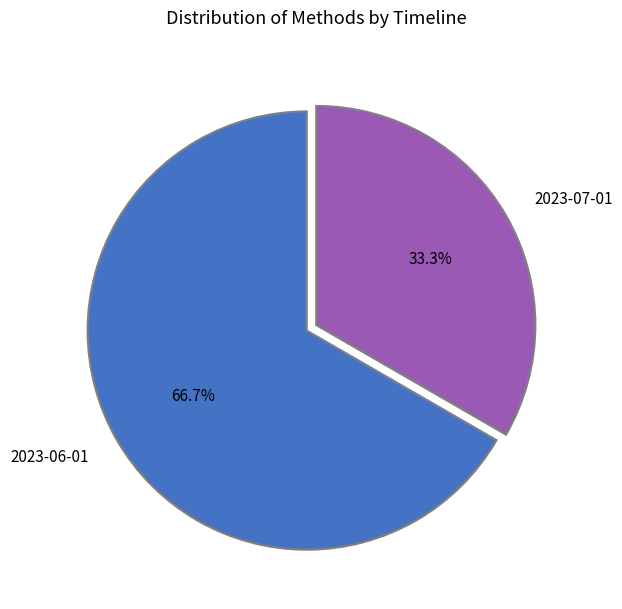

To the nearest percent, what is the average slice percentage?

50%